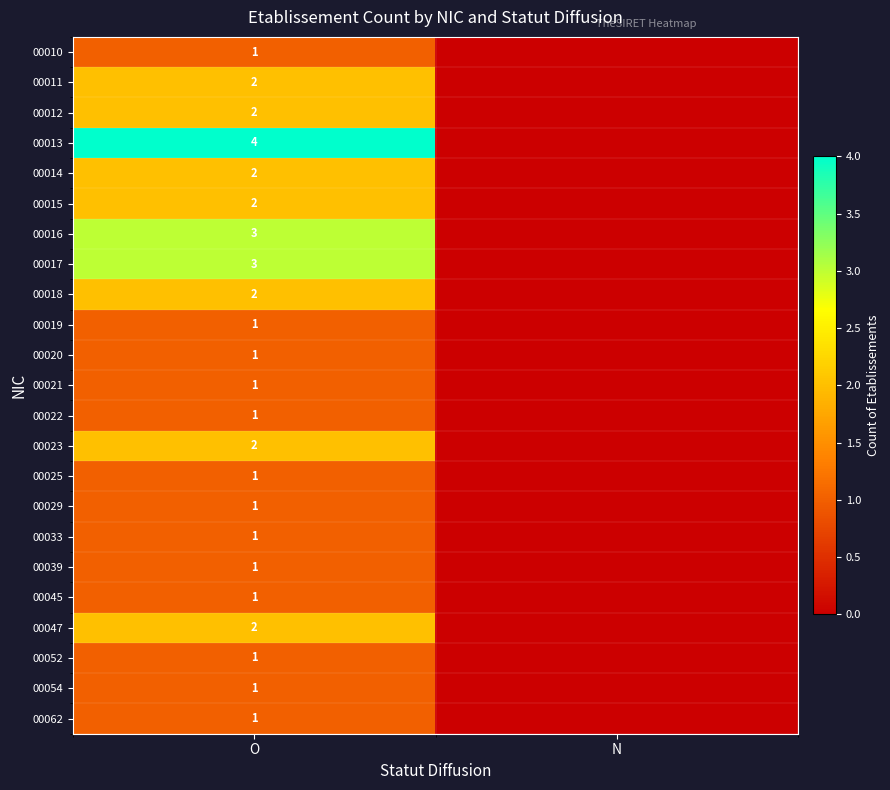

The value of 00019 at O is 1. True or false?

True